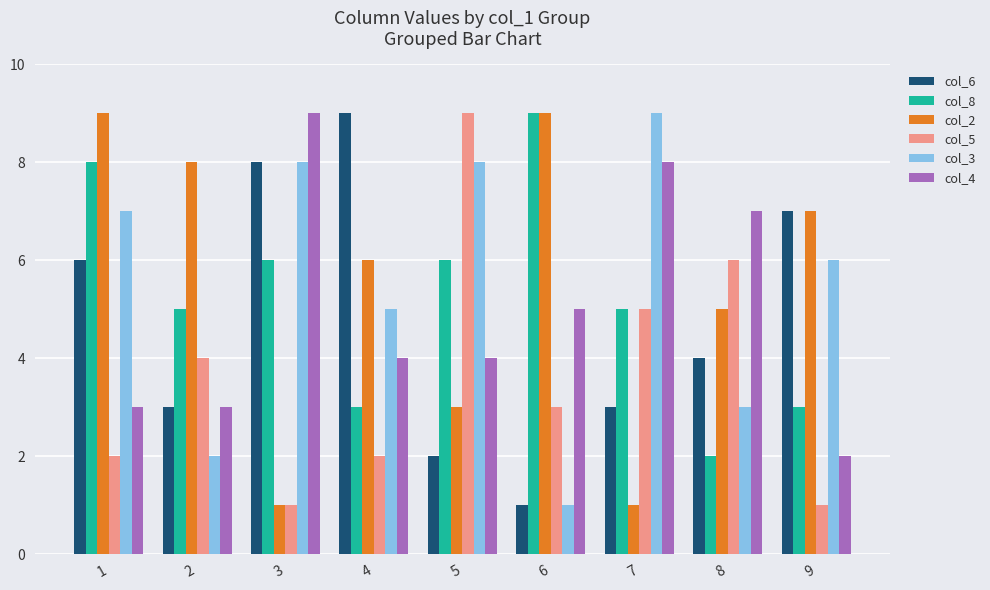

What is the total value across all series at 8?

27